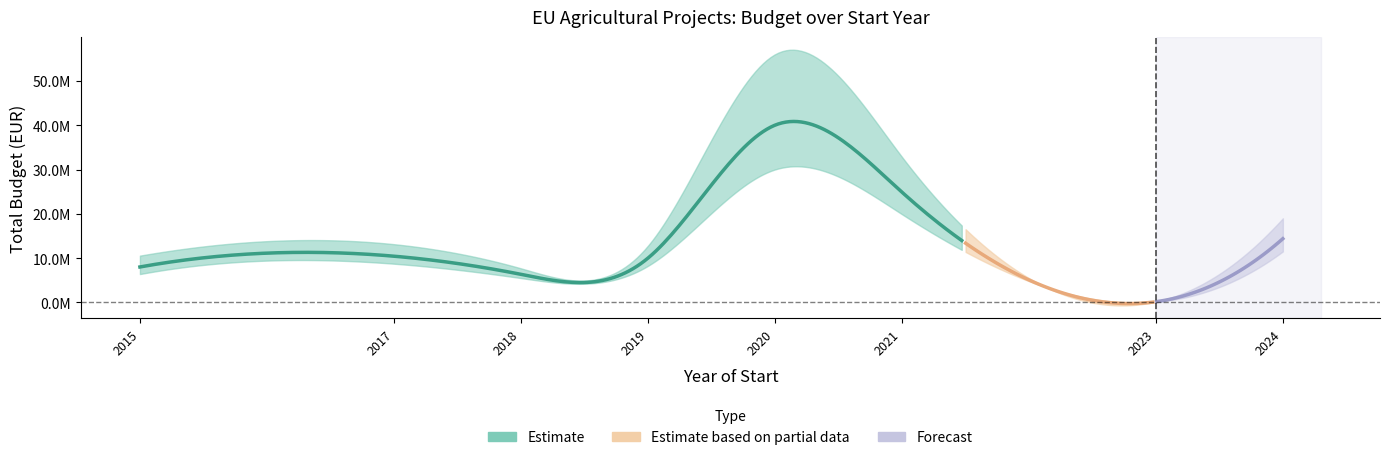

The value of Año fin at 2019 is 1130. True or false?

False